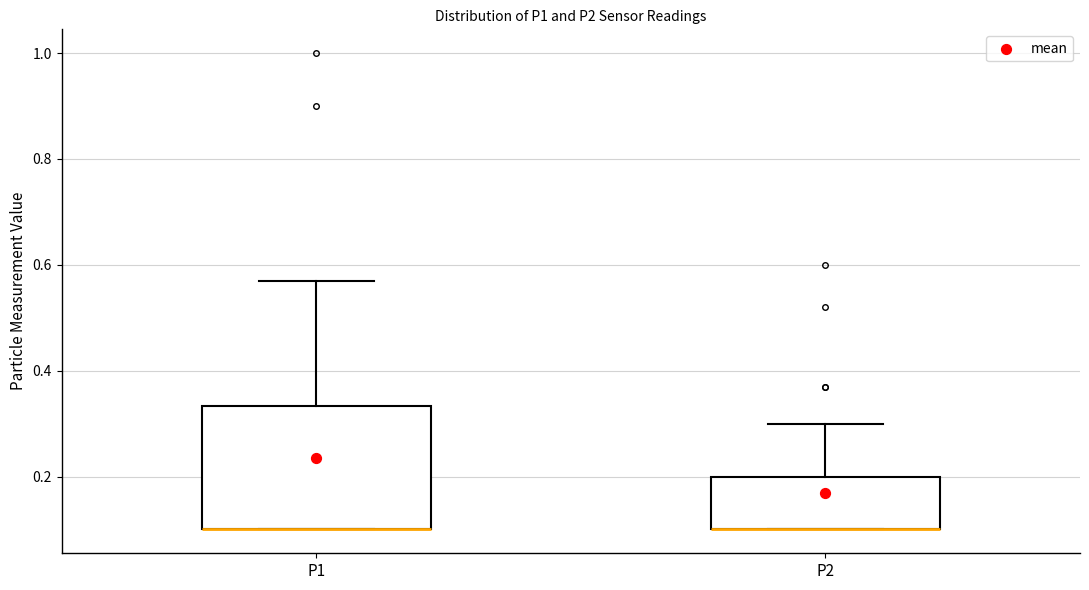

Reading left to right, transcribe this box plot: for each box, give where its median line is, the range the box spans, and where its two whiskers end, as read against the y-axis. The values are not printed on the chart, so give them approximately, as read against the axis.

P1: median 0.10 (drawn on the box's lower edge), box 0.10 to 0.34, whiskers 0.10 to 0.58
P2: median 0.10 (drawn on the box's lower edge), box 0.10 to 0.20, whiskers 0.10 to 0.30